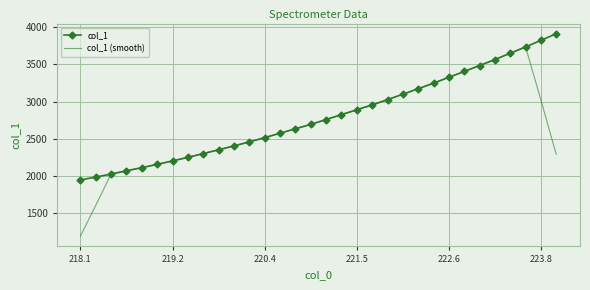

Which series has the largest range (max minus min)?

col_1 (smooth)